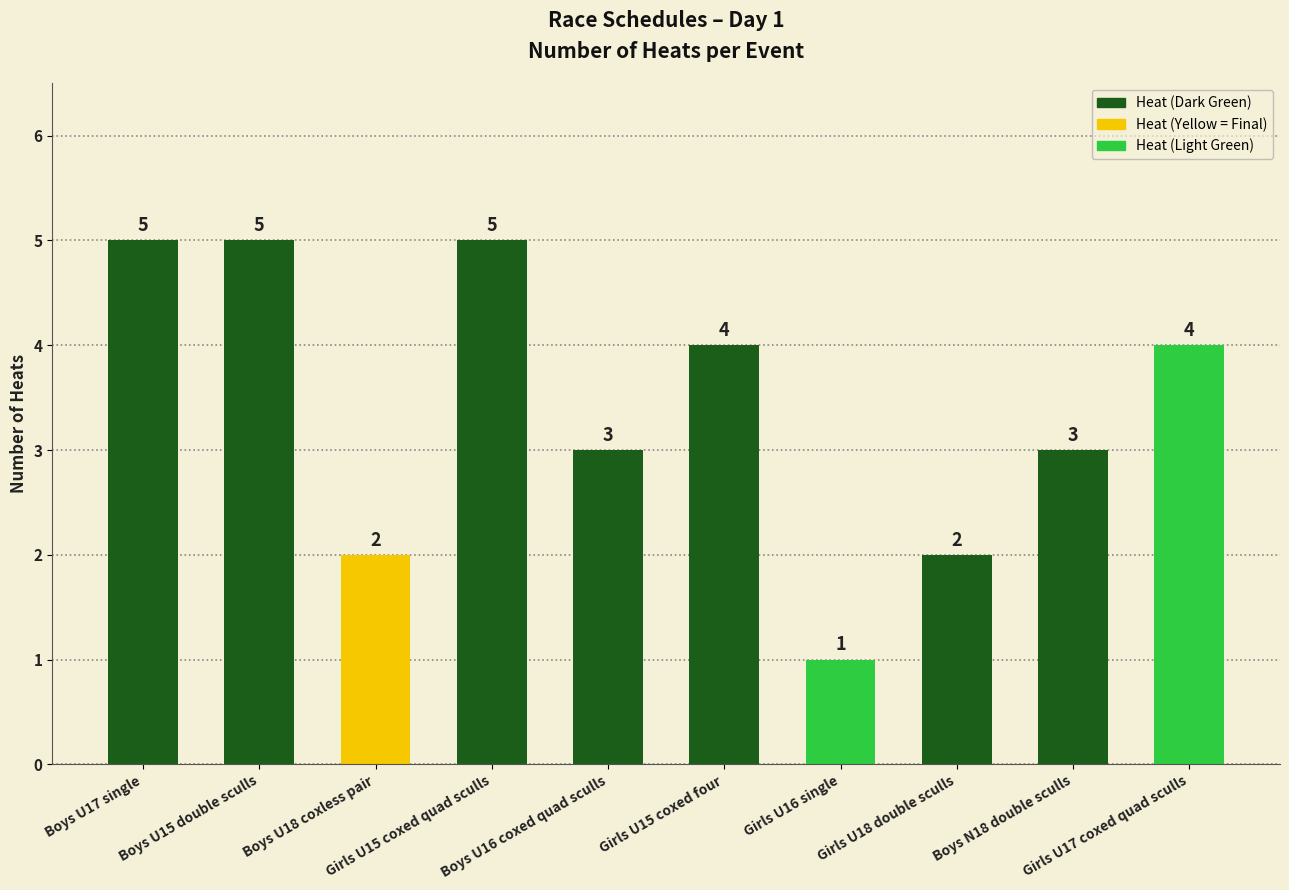

What is the value of the 2nd bar from the left?

5